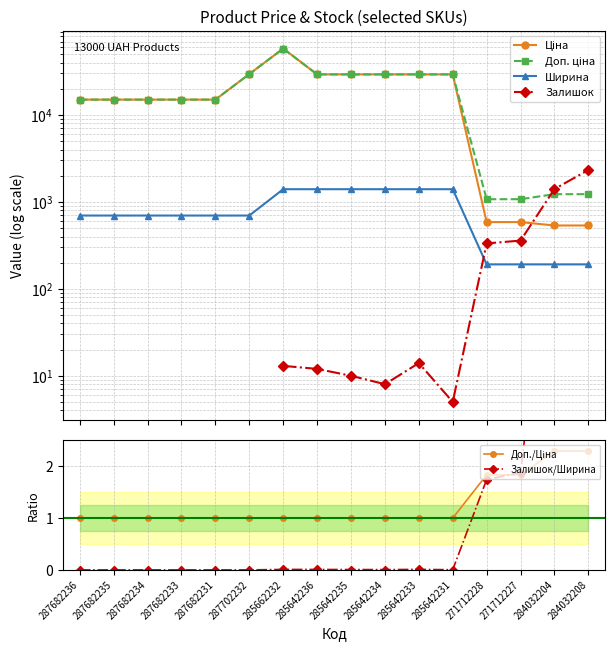

True or false: Залишок/Ширина has more than 2 interior local peaks.

False